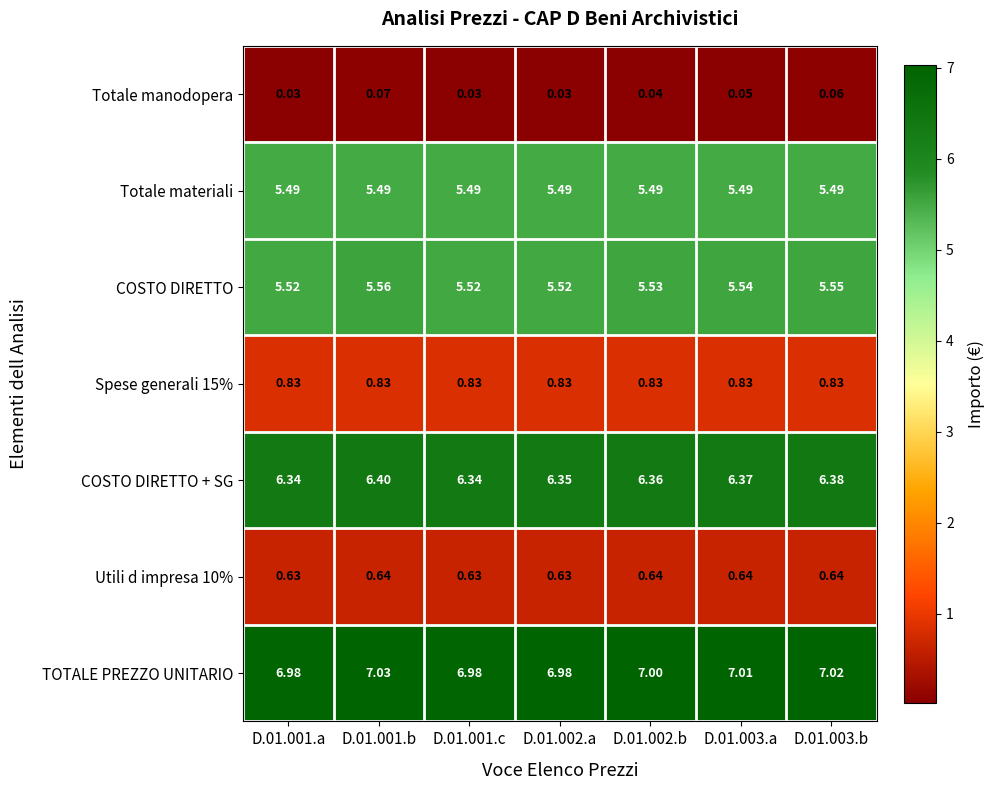

What is the maximum value shown in the chart?

7.0